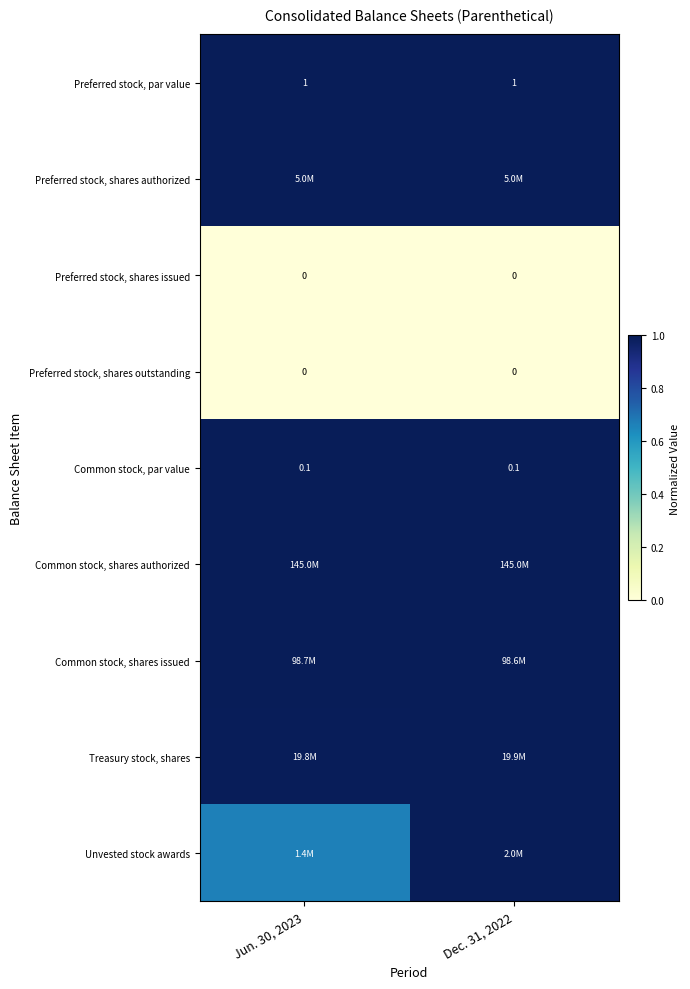

How many categories are shown in the chart?

2